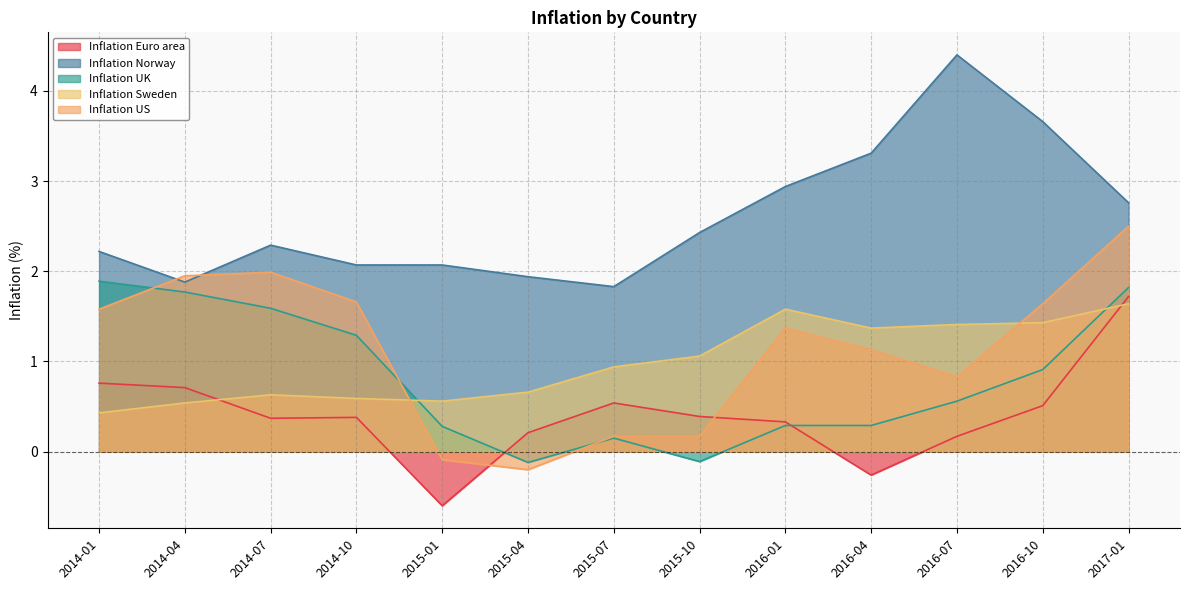

How many series are shown in this chart?

5